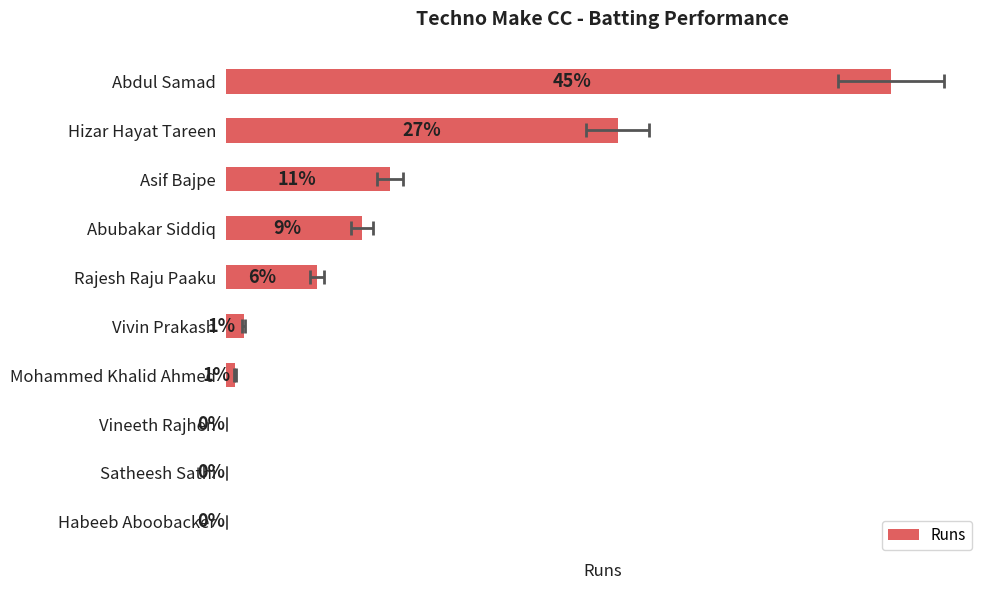

The chart shows a value of -47 at Satheesh Sathi. True or false?

False